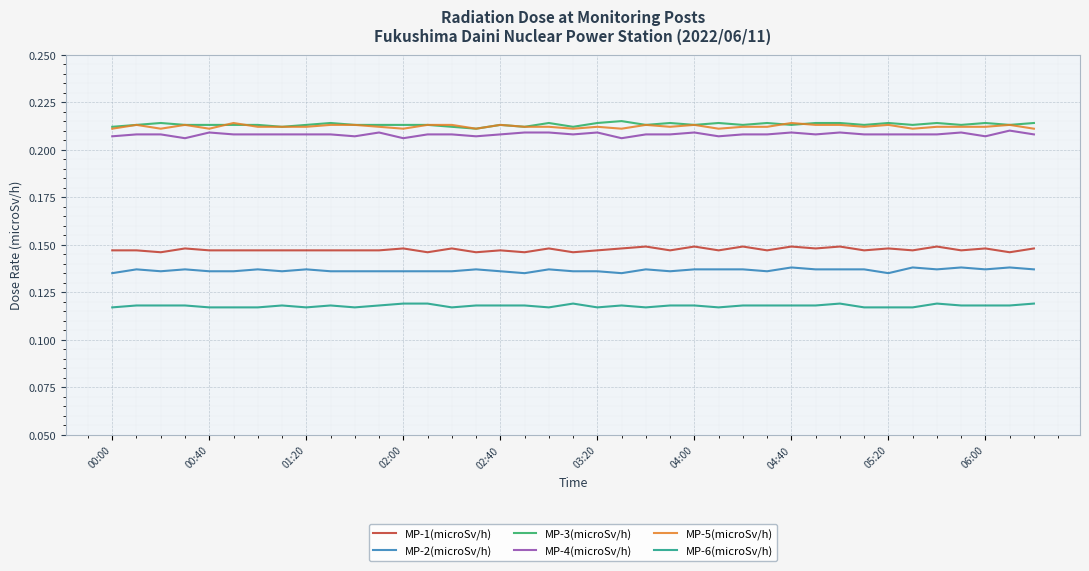

Does the chart display data point markers on the line(s)?

No